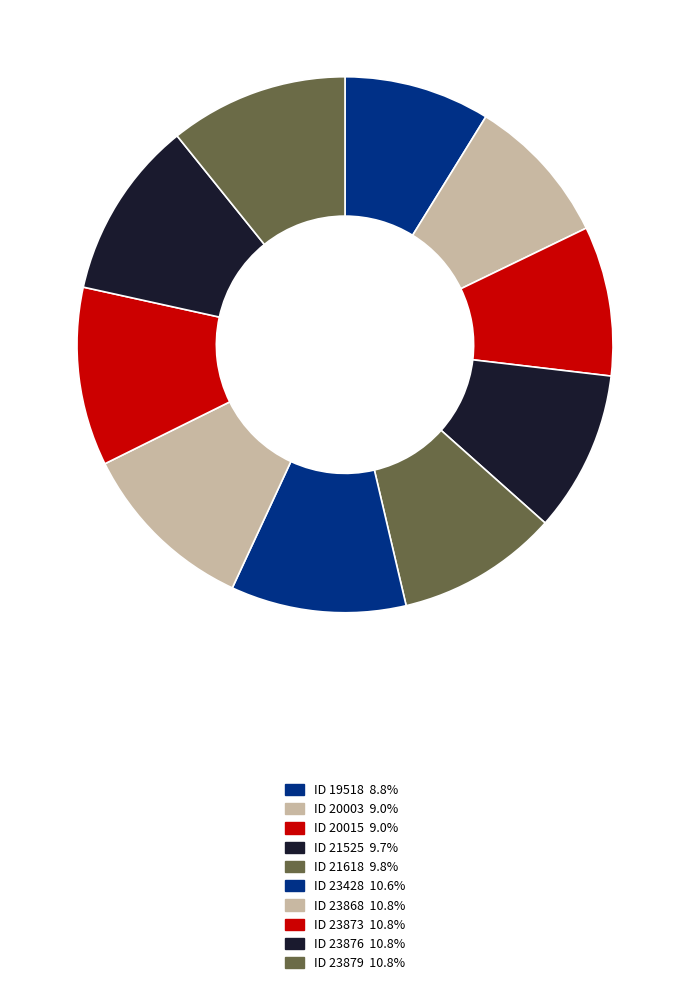

Is there a majority slice in this chart?

No